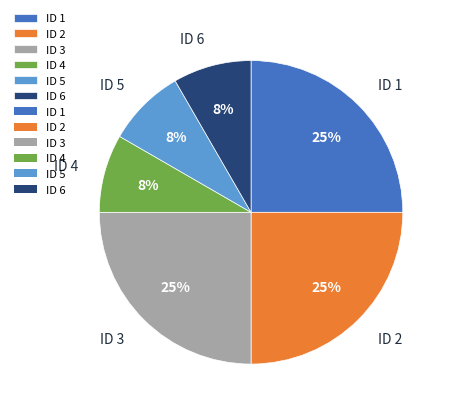

The ID 5 slice represents 1% of the pie. True or false?

False